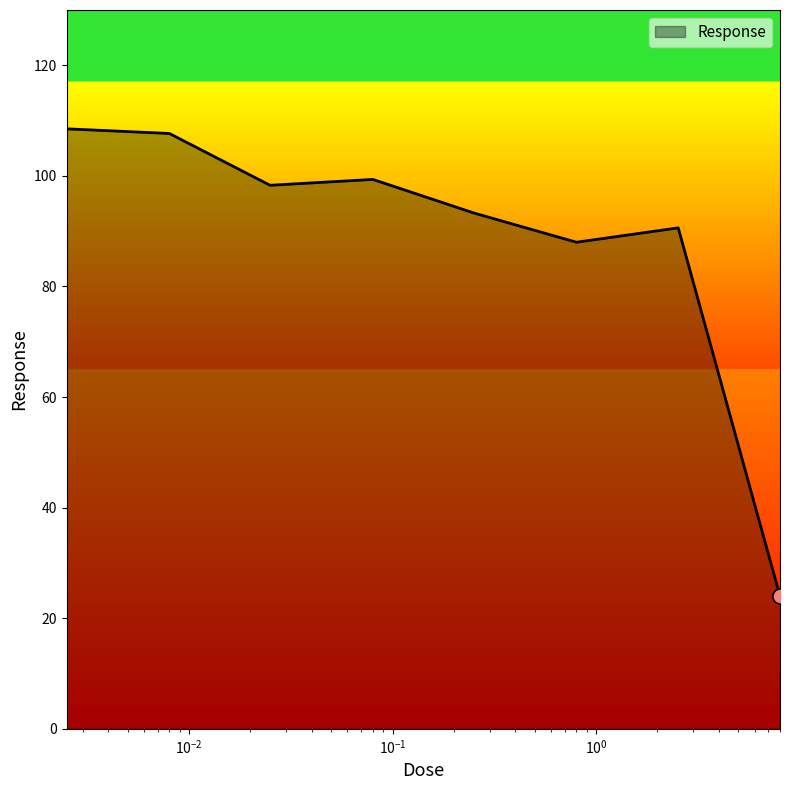

What is the maximum value shown in the chart?

108.5